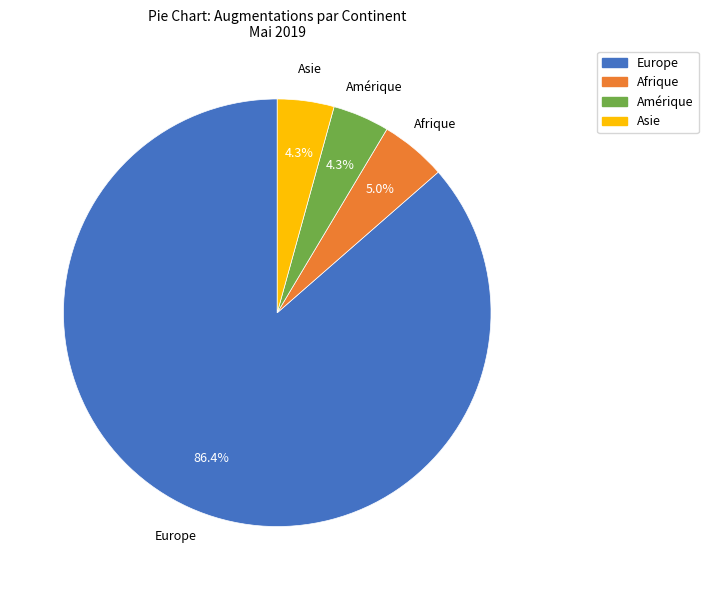

Is there a majority slice in this chart?

Yes